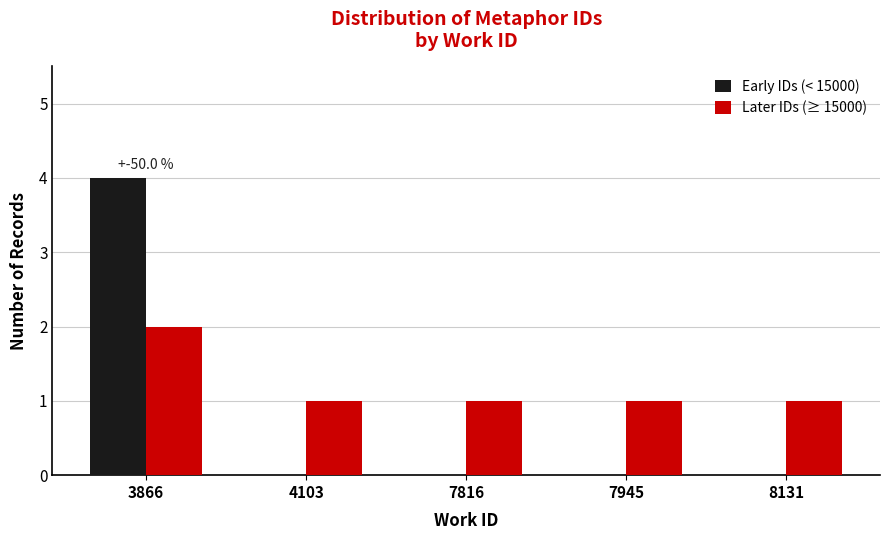

At which category is the sum across all series the highest?

3866